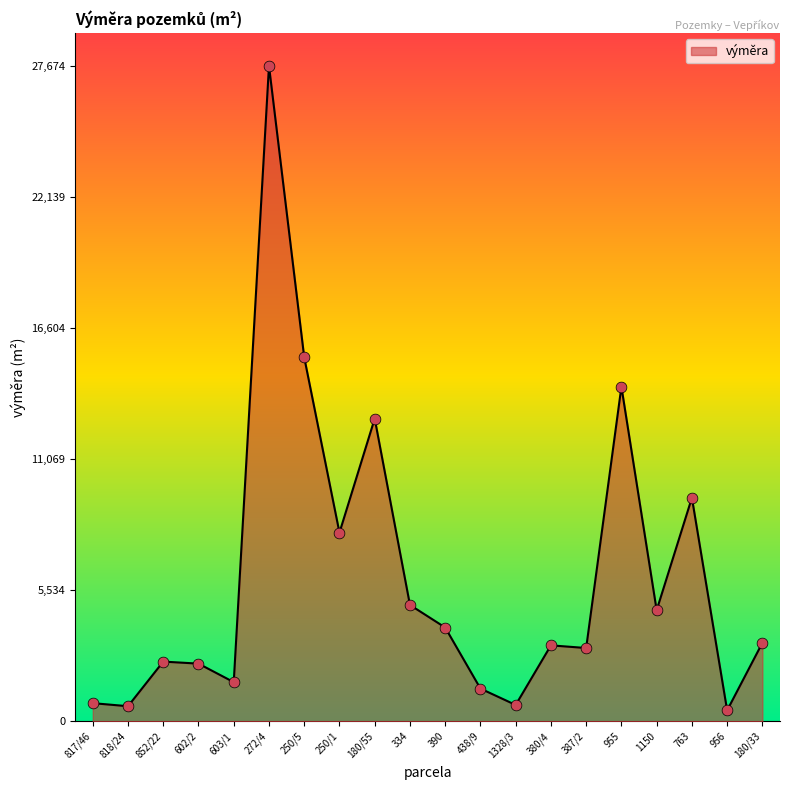

Approximately how many times larger is the value at 602/2 compared to 387/2?

0.8